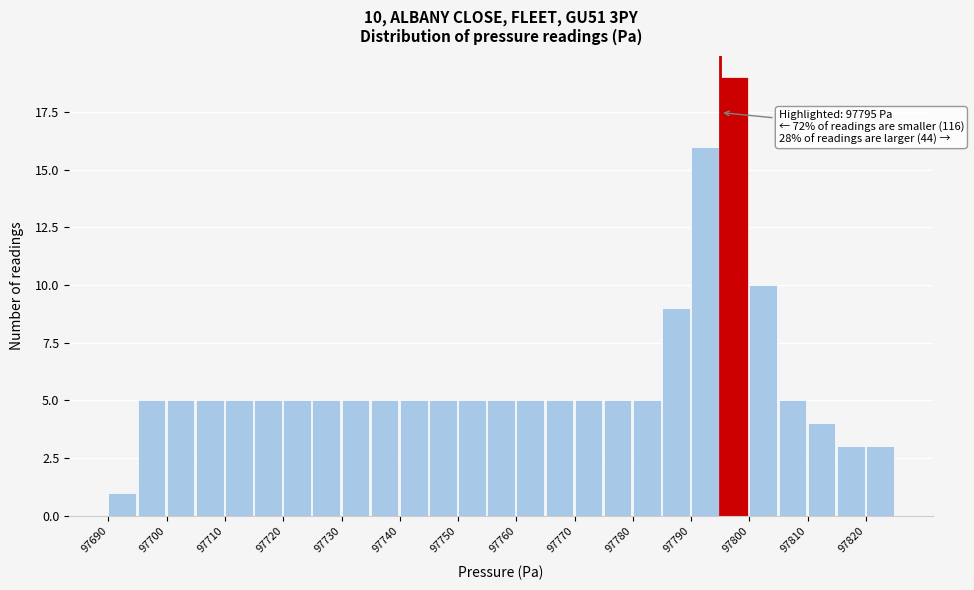

Which range on the x-axis has the tallest bar?

97795 to 97800